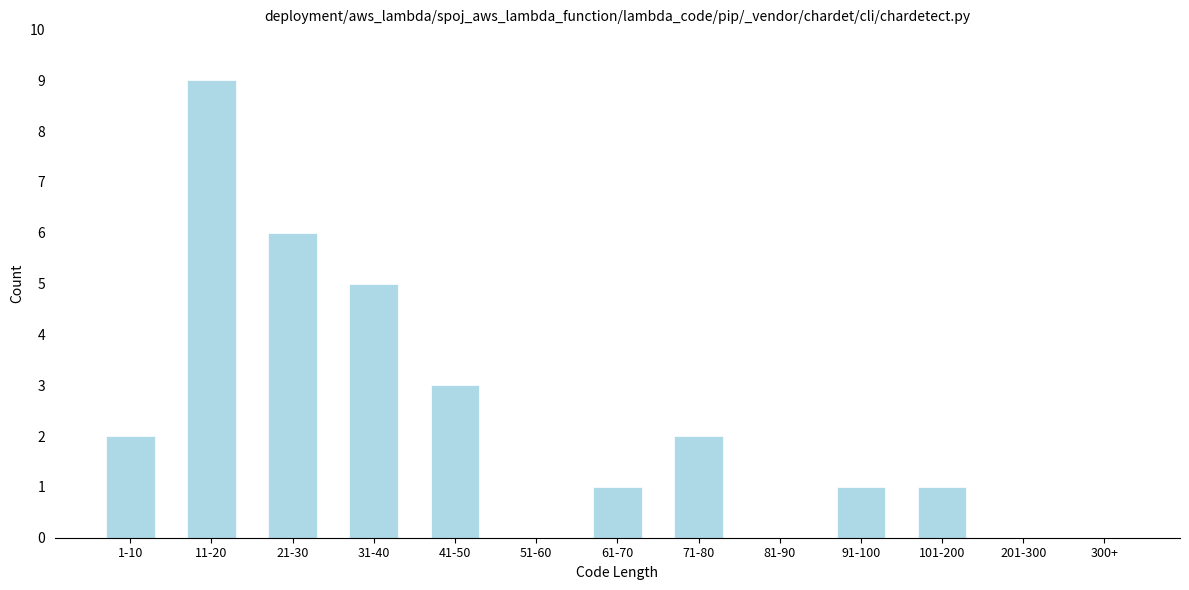

Reading left to right, what are all the values shown in this chart?

1-10=2	11-20=9	21-30=6	31-40=5	41-50=3	51-60=0	61-70=1	71-80=2	81-90=0	91-100=1	101-200=1	201-300=0	300+=0